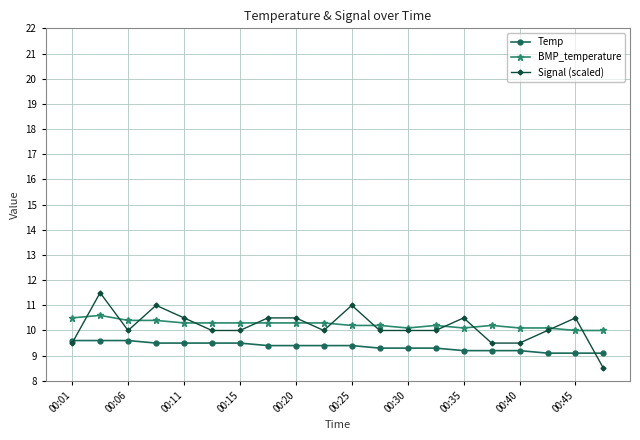

Which series has the largest range (max minus min)?

Signal (scaled)